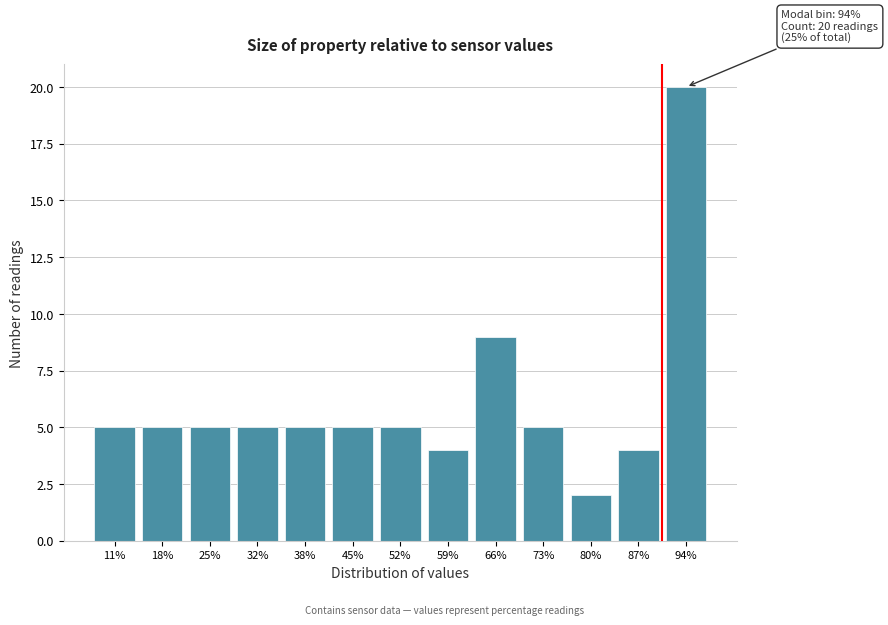

Reading right to left, extract all data points from this chart.

20	4	2	5	9	4	5	5	5	5	5	5	5